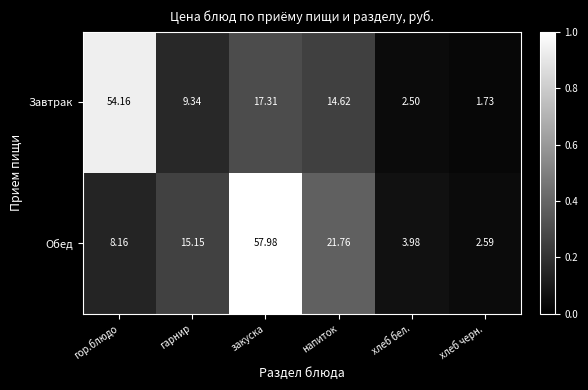

What is the greatest value displayed?

58.0